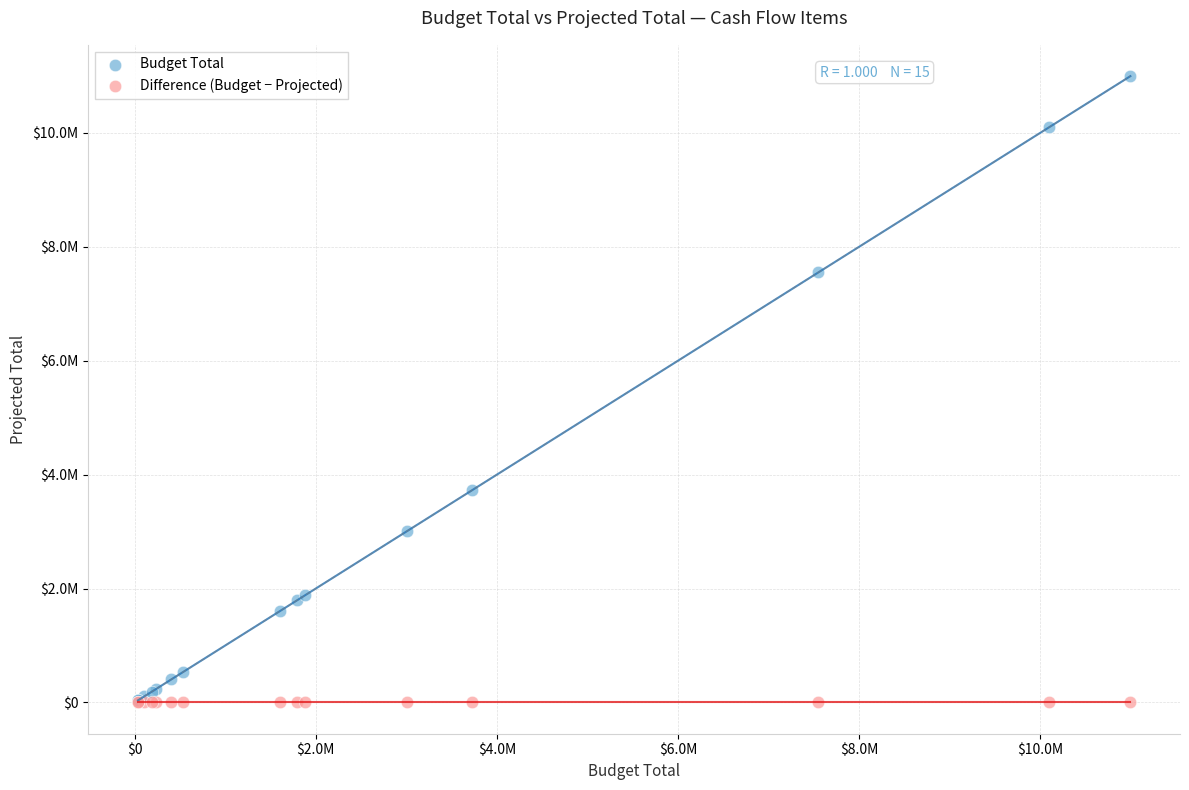

What are all the series names shown in the legend?

Budget Total, Difference (Budget − Projected)